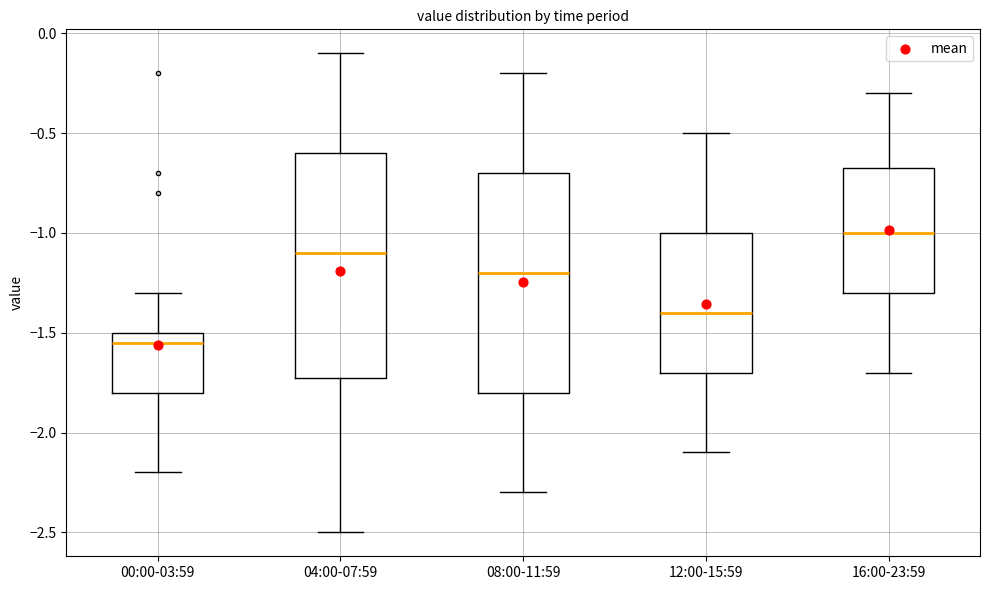

Which box has the lowest median line?

00:00-03:59